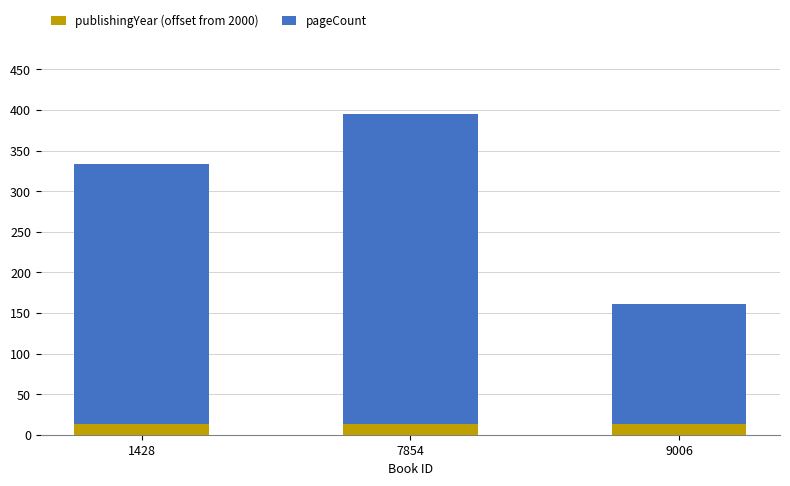

At which category is the sum across all series the highest?

7854